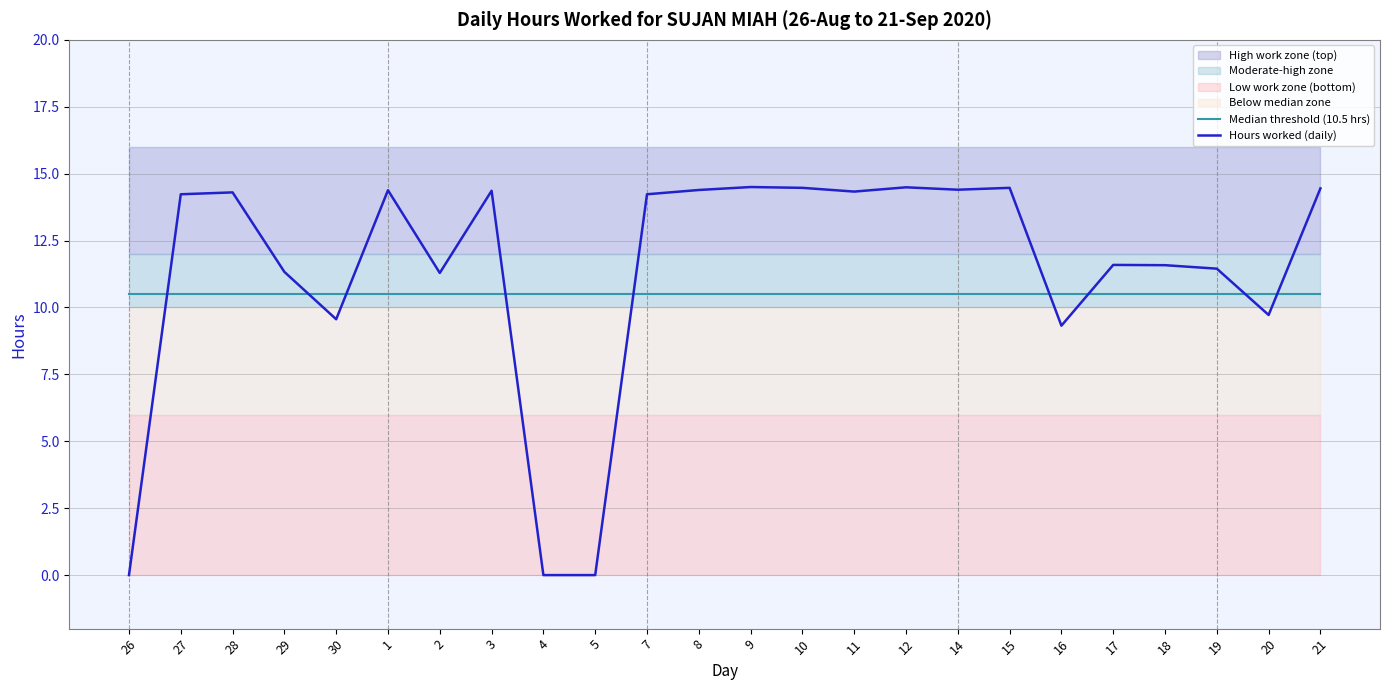

What is the average value of the Median threshold (10.5 hrs) series?

10.5